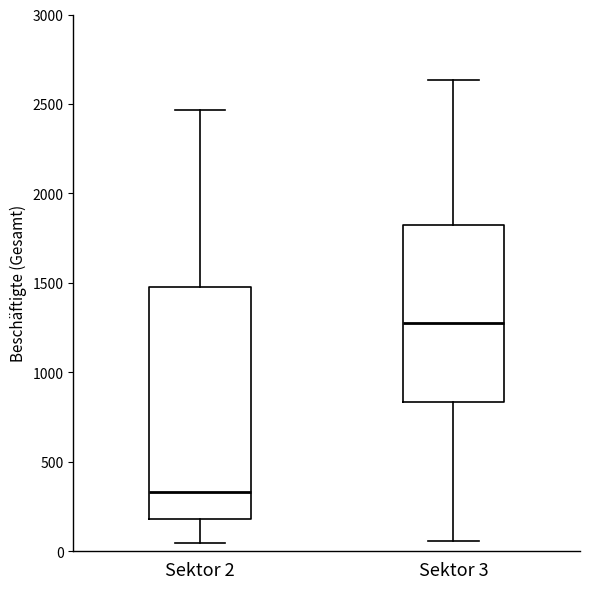

Reading left to right, transcribe this box plot: for each box, give where its median line is, the range the box spans, and where its two whiskers end, as read against the y-axis. The values are not printed on the chart, so give them approximately, as read against the axis.

Sektor 2: median 350, box 200 to 1500, whiskers 50 to 2450
Sektor 3: median 1300, box 850 to 1800, whiskers 50 to 2650